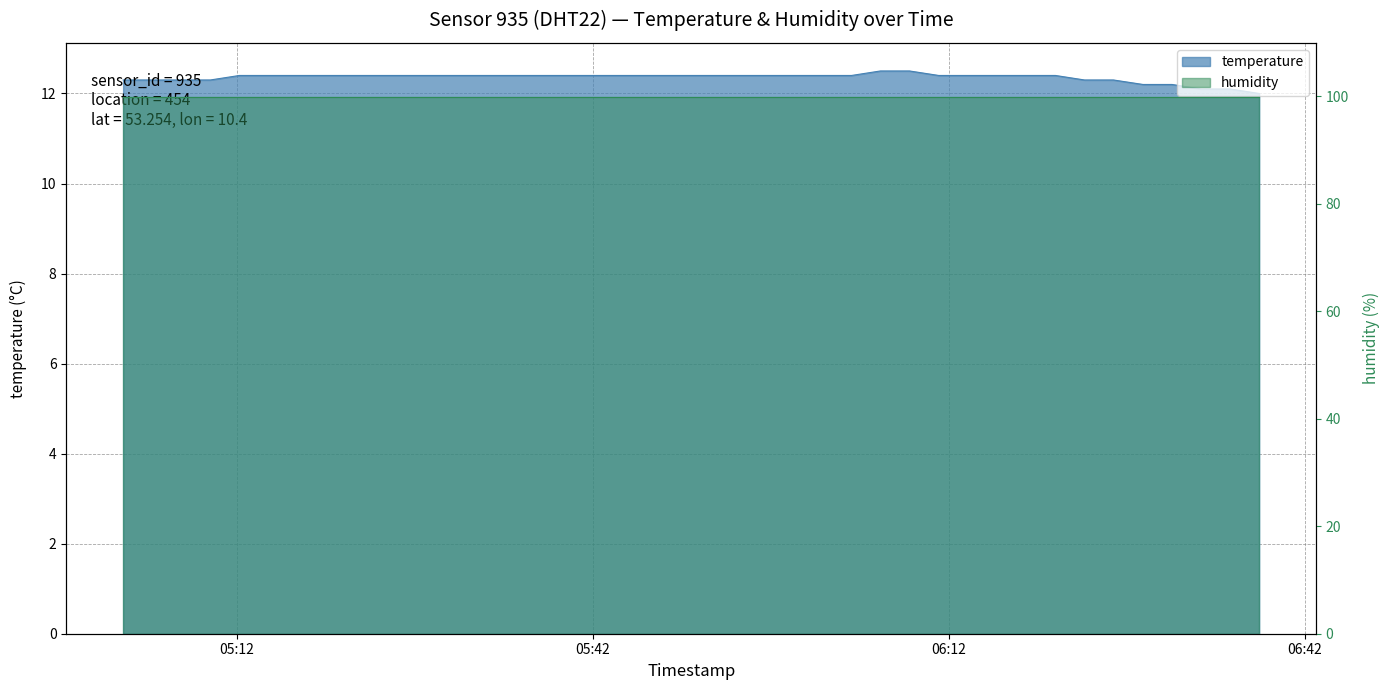

What is the label of the 36th point from the right?

2023-10-31T05:12:14